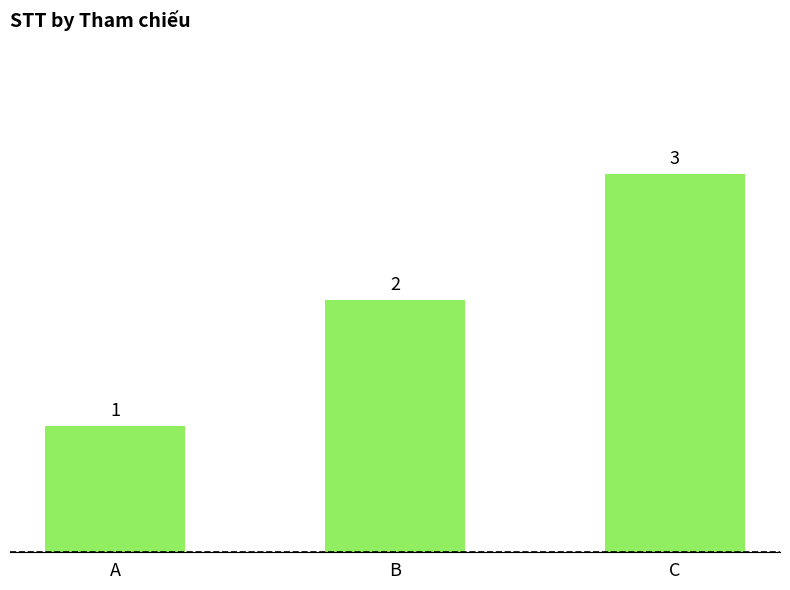

List the labels in order of value, smallest first.

A, B, C